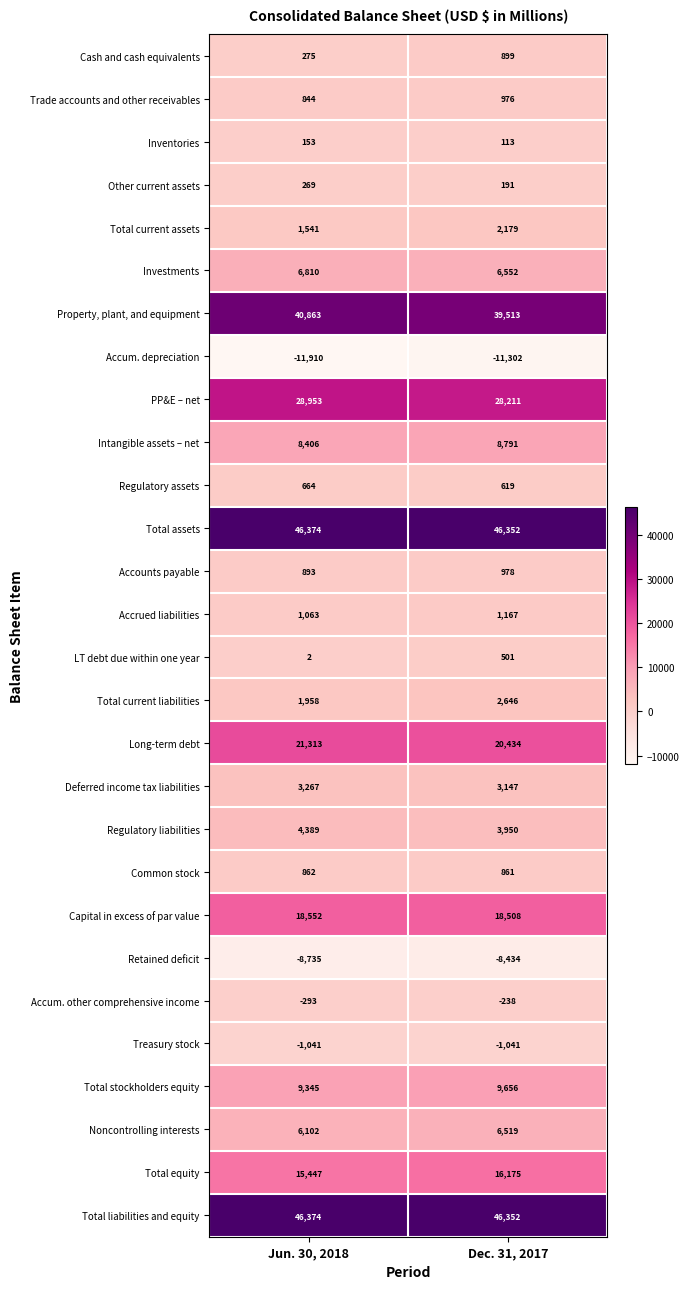

At which category is the sum across all series the highest?

Dec. 31, 2017